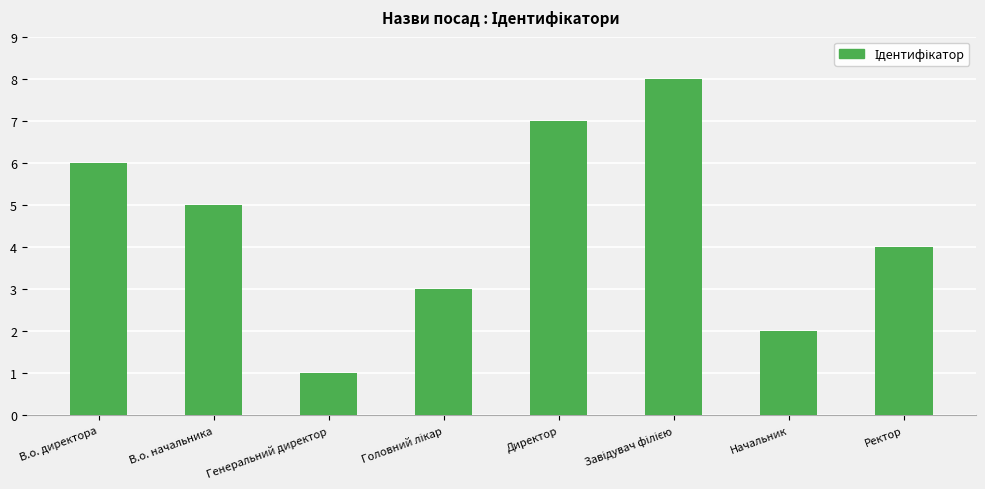

What is the label of the 5th bar from the left?

Директор